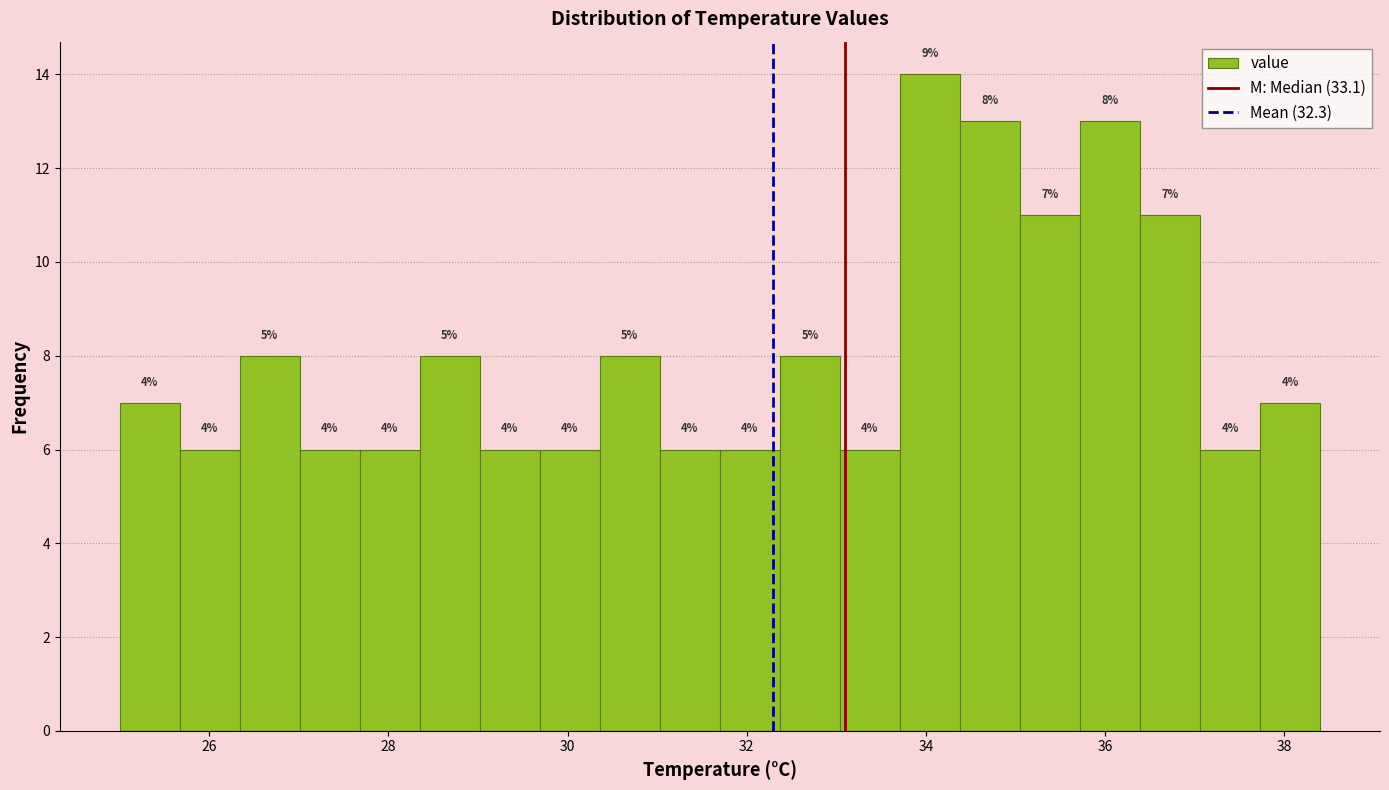

Read against the x-axis, roughly where is the centre of the tallest bar?

34.0